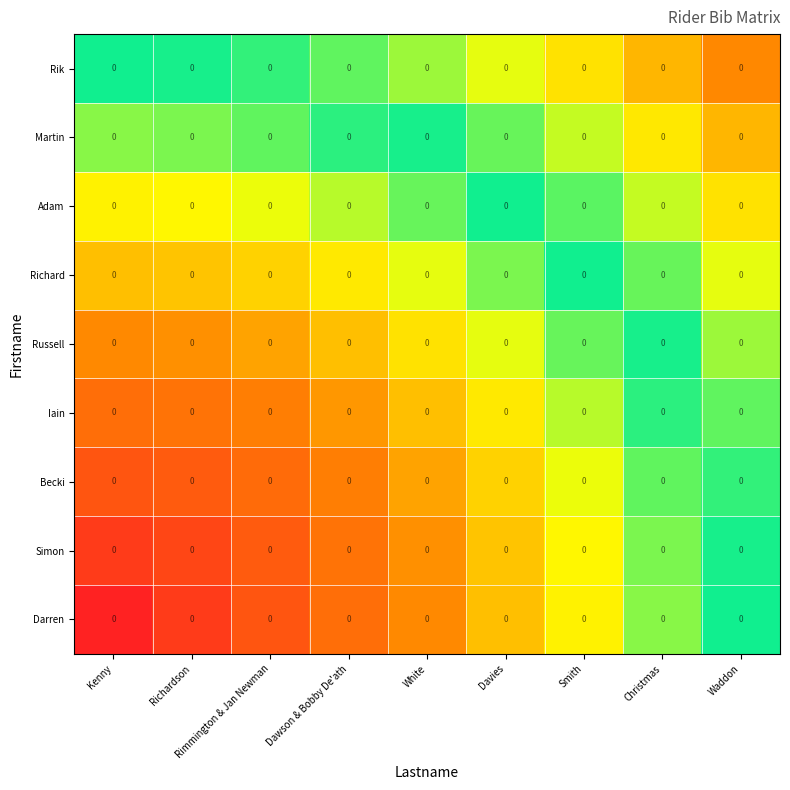

Which series changed the most between Davies and Waddon?

Darren